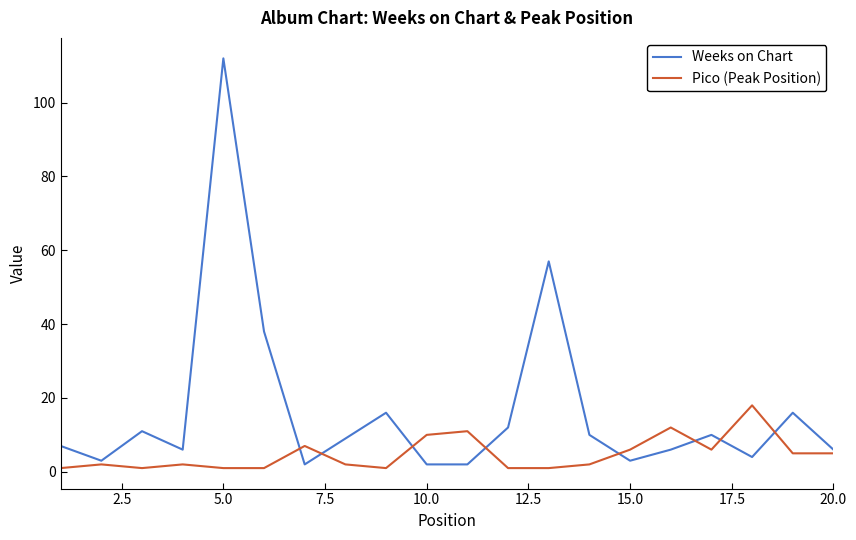

What is the difference between the maximum and minimum values in the Weeks on Chart series?

110